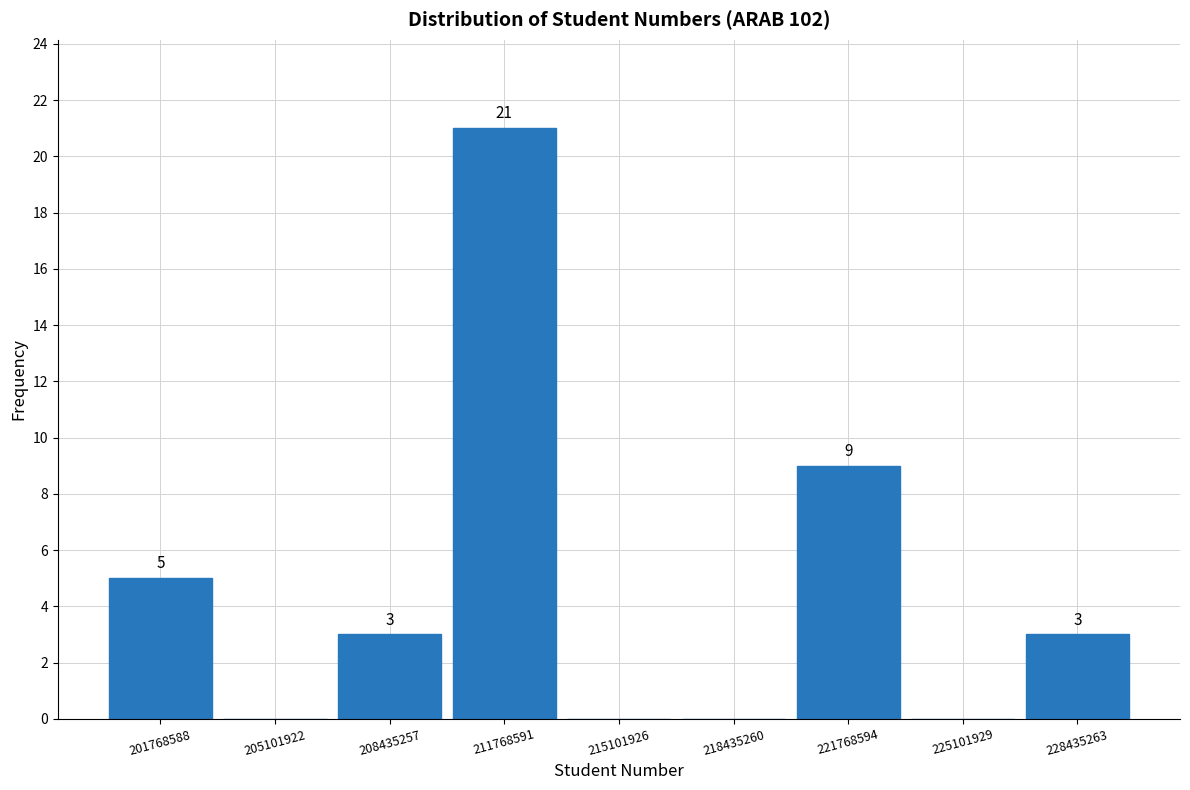

Over which range of the x-axis is the bar tallest?

210000000 to 213500000